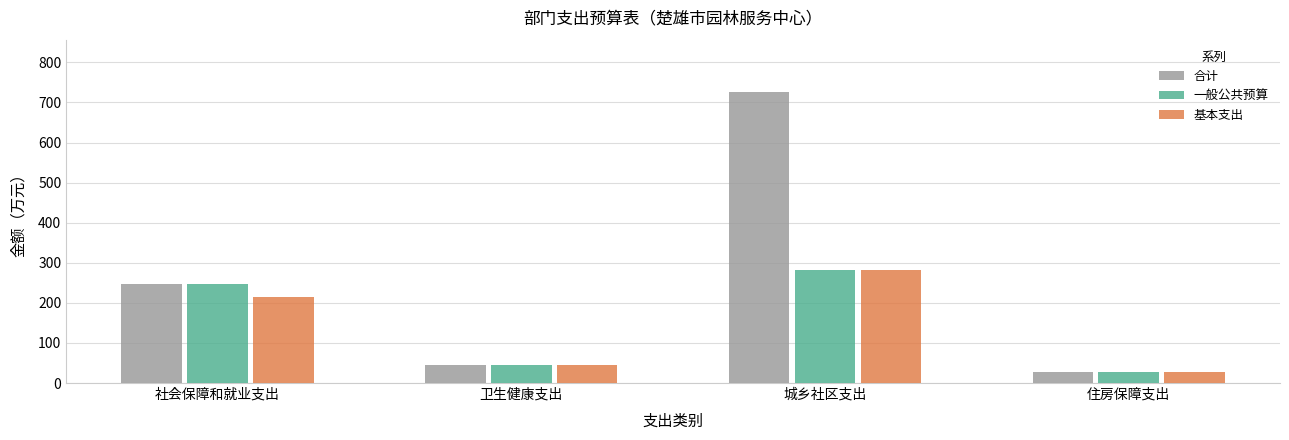

Which category has the highest value across all series?

城乡社区支出